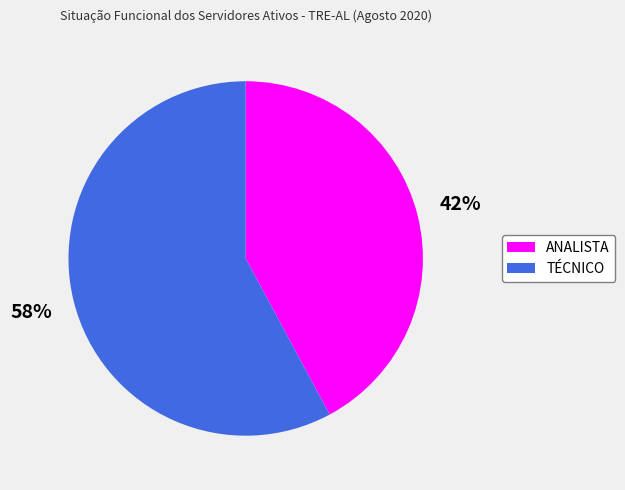

Which has a higher value, ANALISTA or TÉCNICO?

TÉCNICO